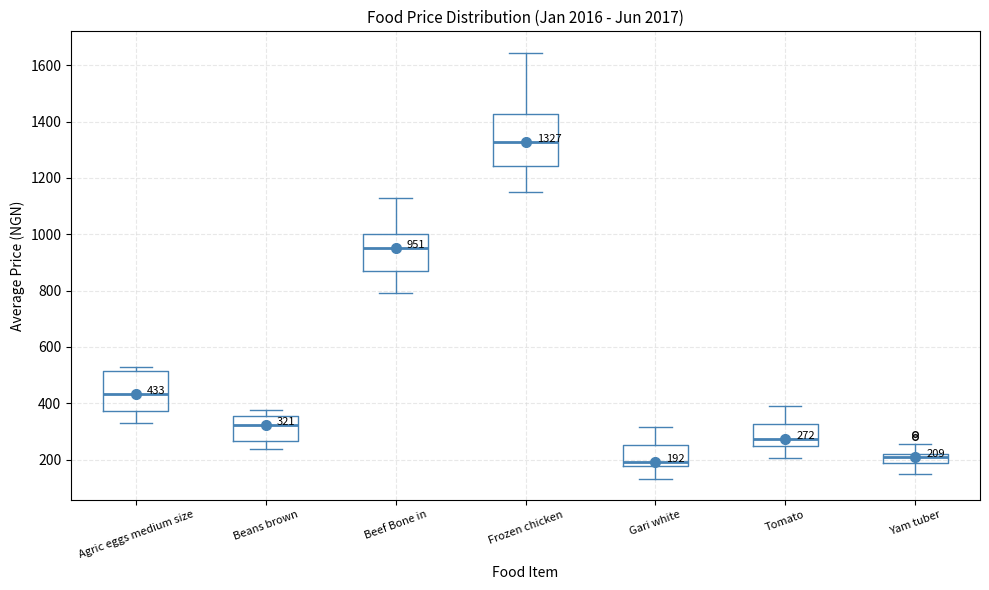

Which box is the tallest, from its lower edge to its upper edge?

Frozen chicken